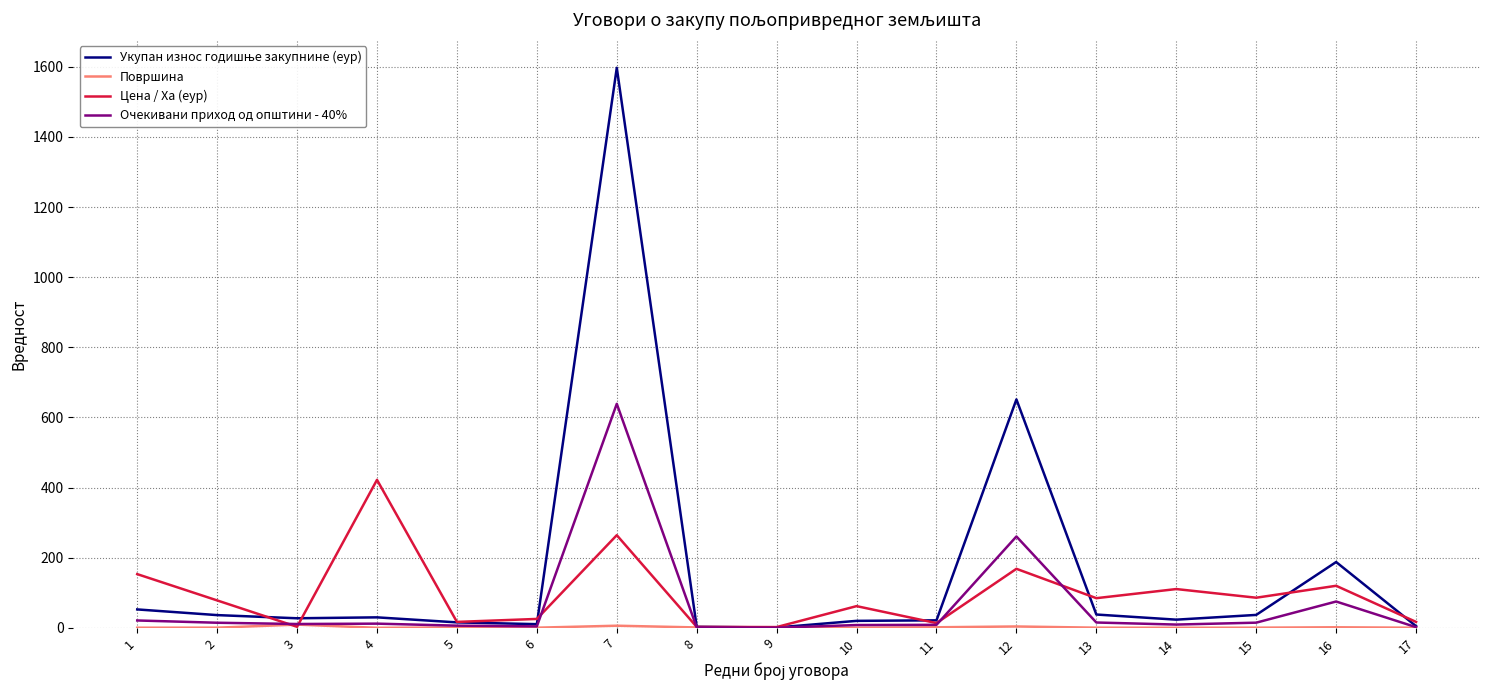

What is the maximum value shown in the chart?

1597.2